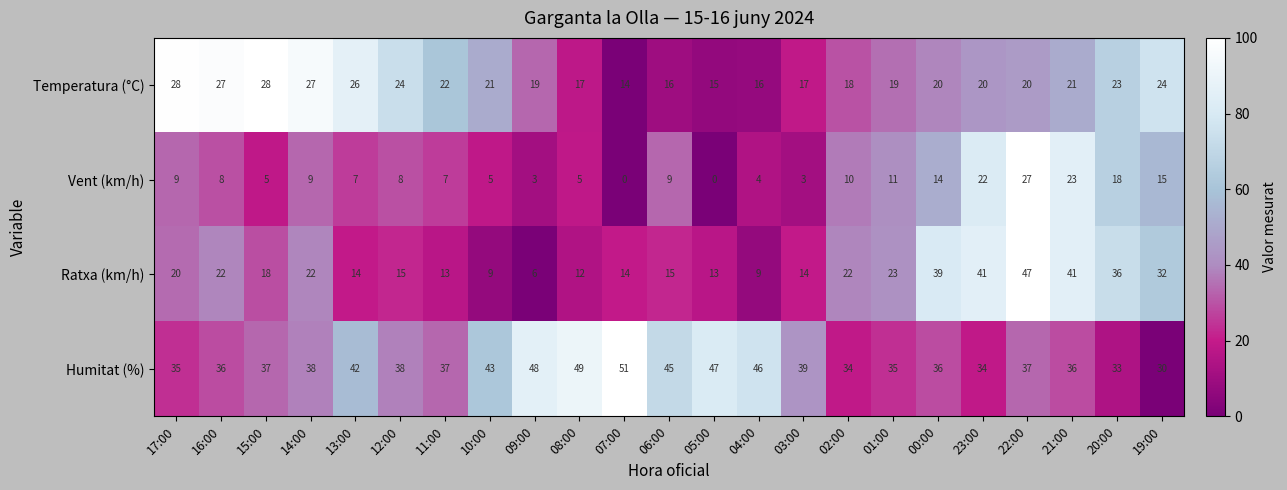

At 05:00, list the series in order from smallest to largest.

Vent (km/h), Ratxa (km/h), Temperatura (°C), Humitat (%)